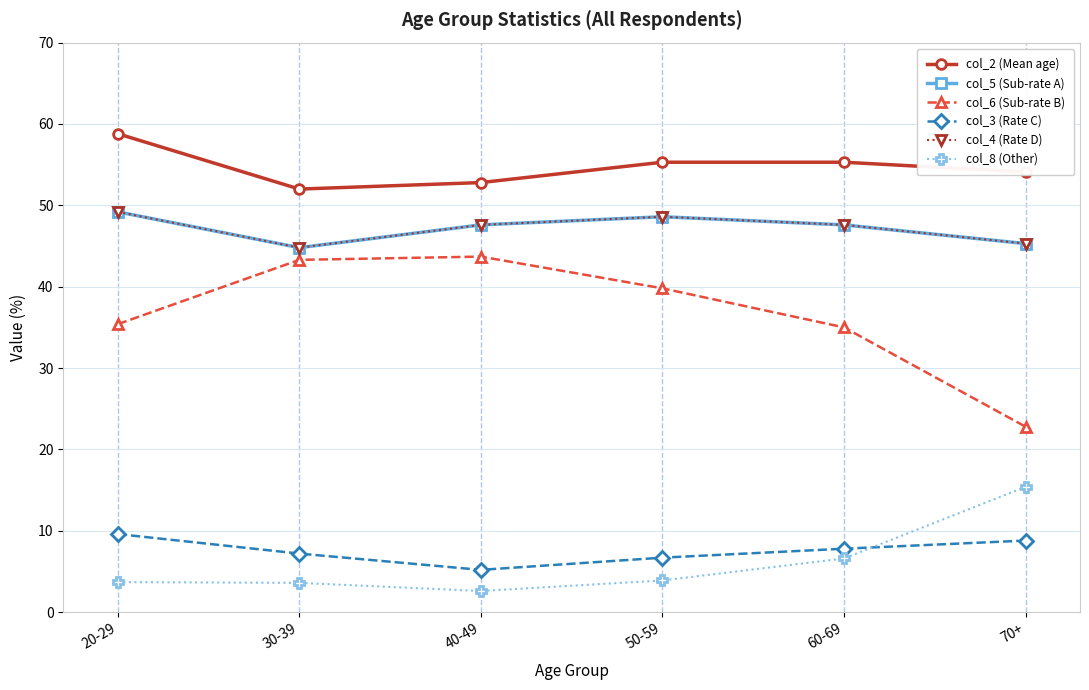

What is the difference between the maximum and second lowest values in the col_8 (Other) series?

11.8